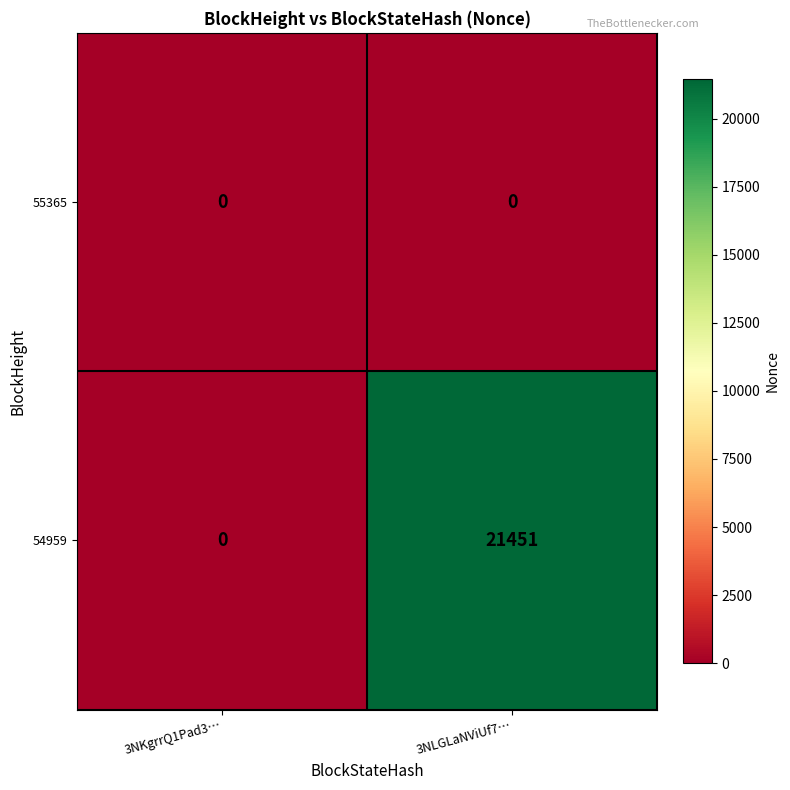

Reading left to right, transcribe all the data shown in this chart.

55365: 0	0
54959: 0	21451